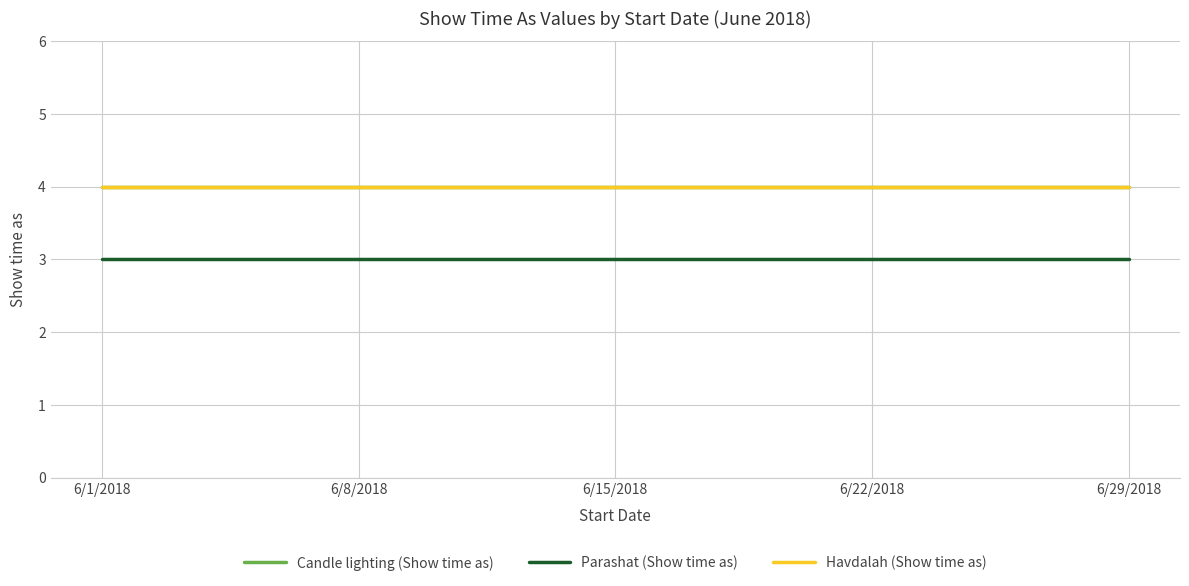

What position from the left is 6/29/2018?

5